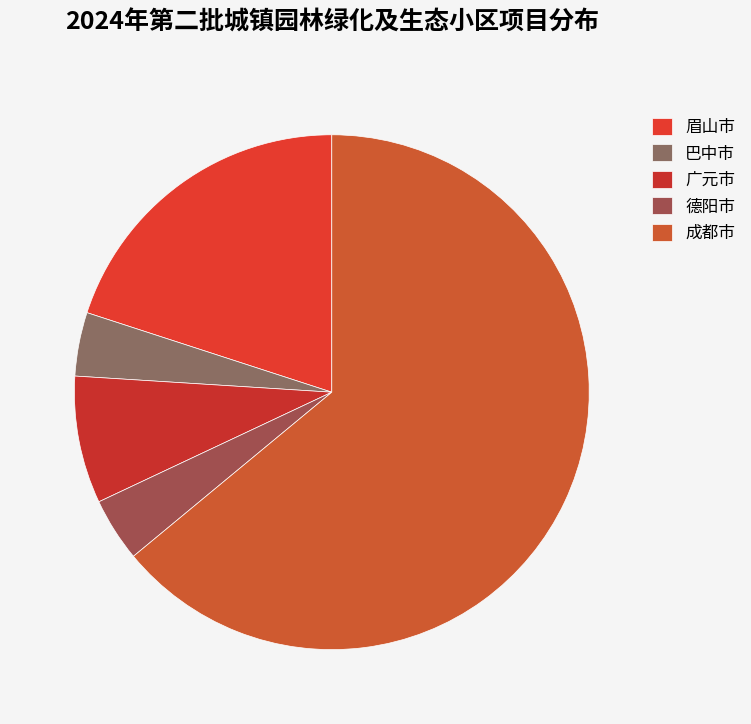

To the nearest percent, what is the average slice percentage?

20%